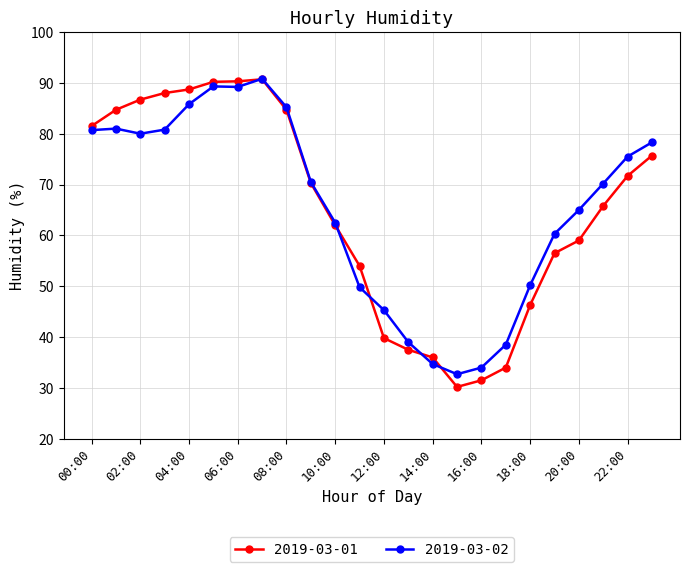

What is the difference between the second highest and second lowest values in the 2019-03-01 series?

58.8